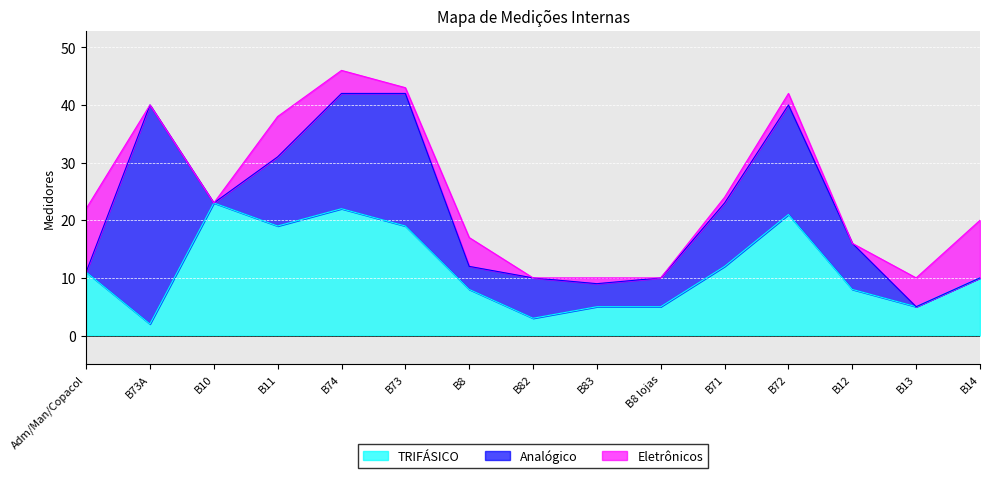

What is the sum of the TRIFÁSICO values at B71 and B83?

17